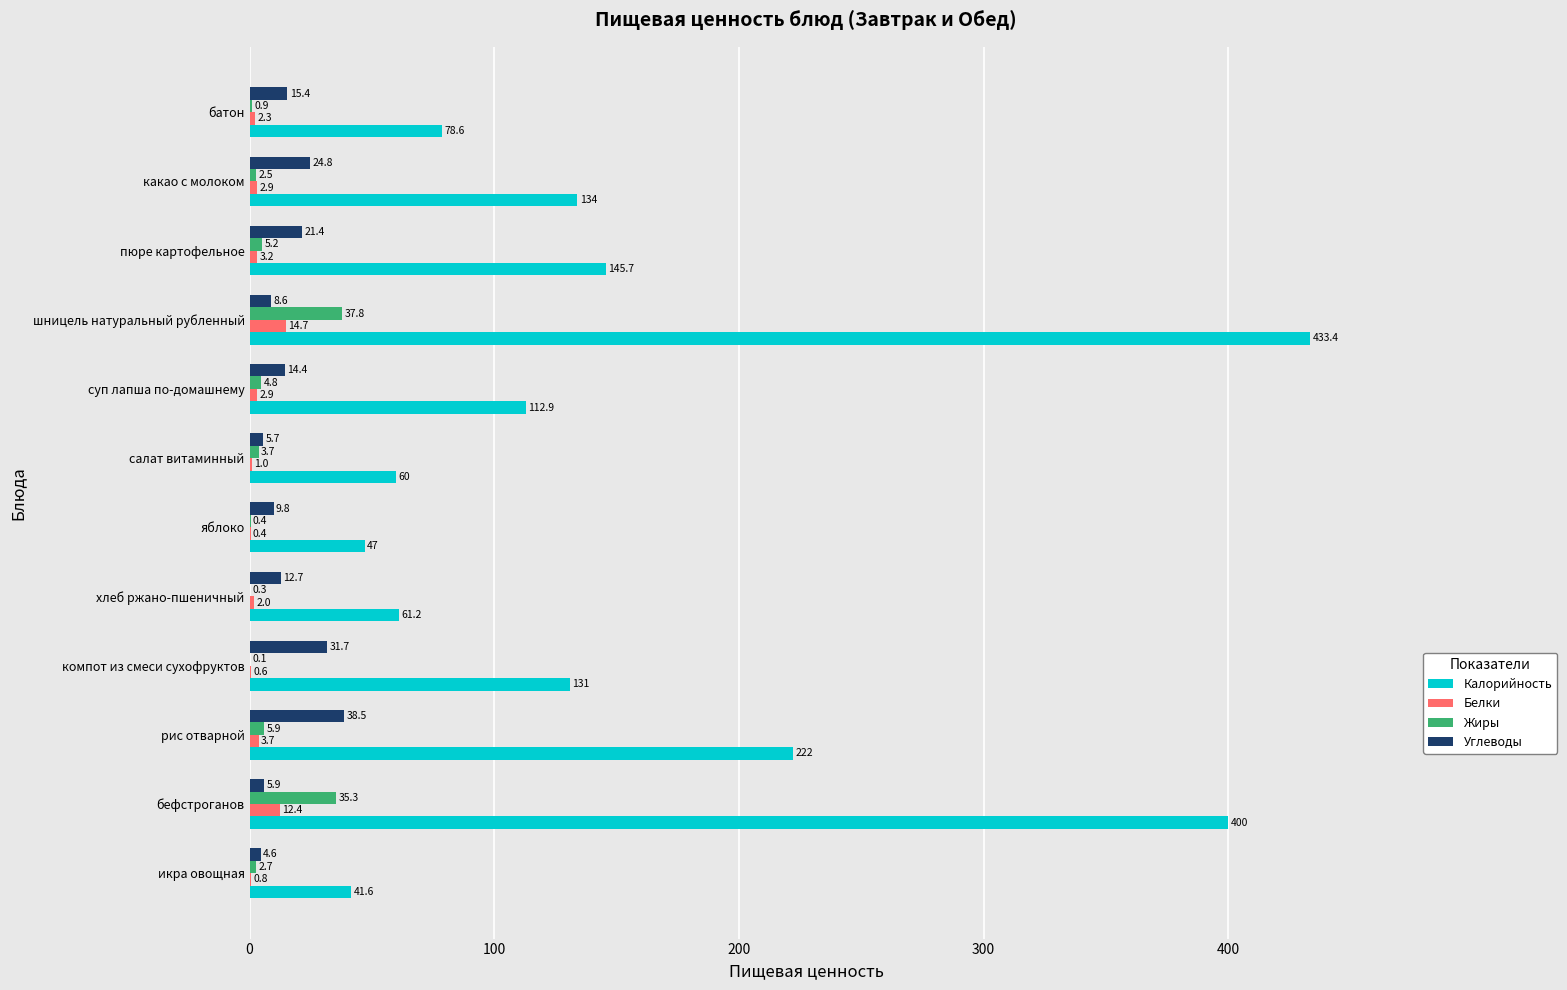

What is the sum of all Белки values?

46.9